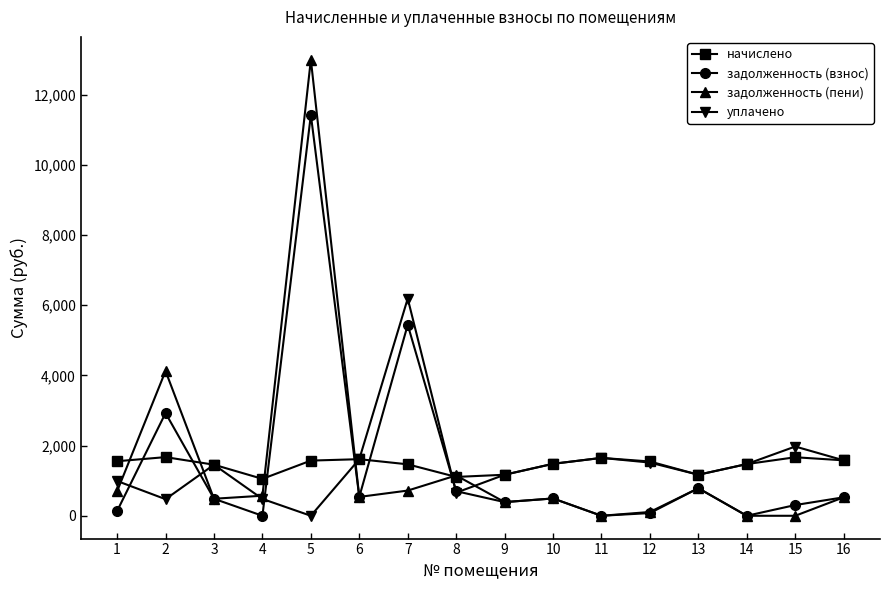

What is the sum of the начислено values at 13 and 16?

2749.5